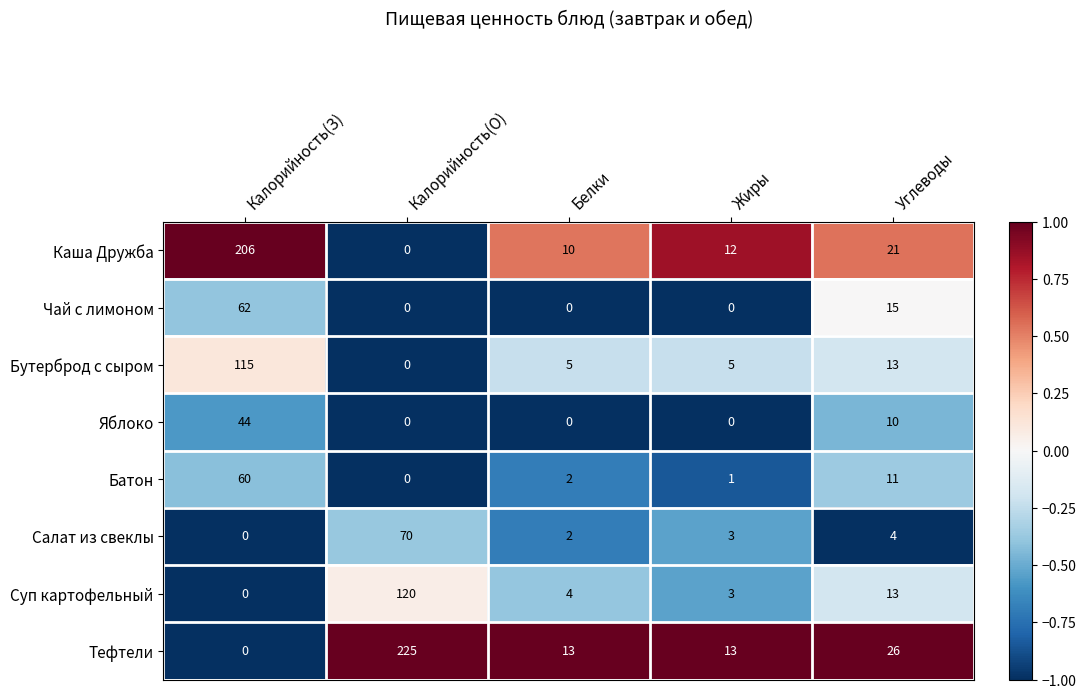

List the series in order of their peak value, highest first.

Тефтели, Каша Дружба, Суп картофельный, Бутерброд с сыром, Салат из свеклы, Чай с лимоном, Батон, Яблоко